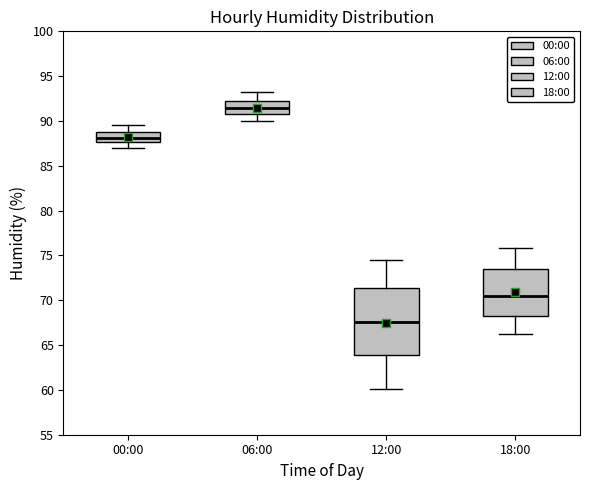

Reading left to right, transcribe this box plot: for each box, give where its median line is, the range the box spans, and where its two whiskers end, as read against the y-axis. The values are not printed on the chart, so give them approximately, as read against the axis.

00:00: median 88.0, box 87.5 to 89.0, whiskers 87.0 to 89.5
06:00: median 91.5, box 90.5 to 92.0, whiskers 90.0 to 93.0
12:00: median 67.5, box 64.0 to 71.5, whiskers 60.0 to 74.5
18:00: median 70.5, box 68.5 to 73.5, whiskers 66.0 to 76.0